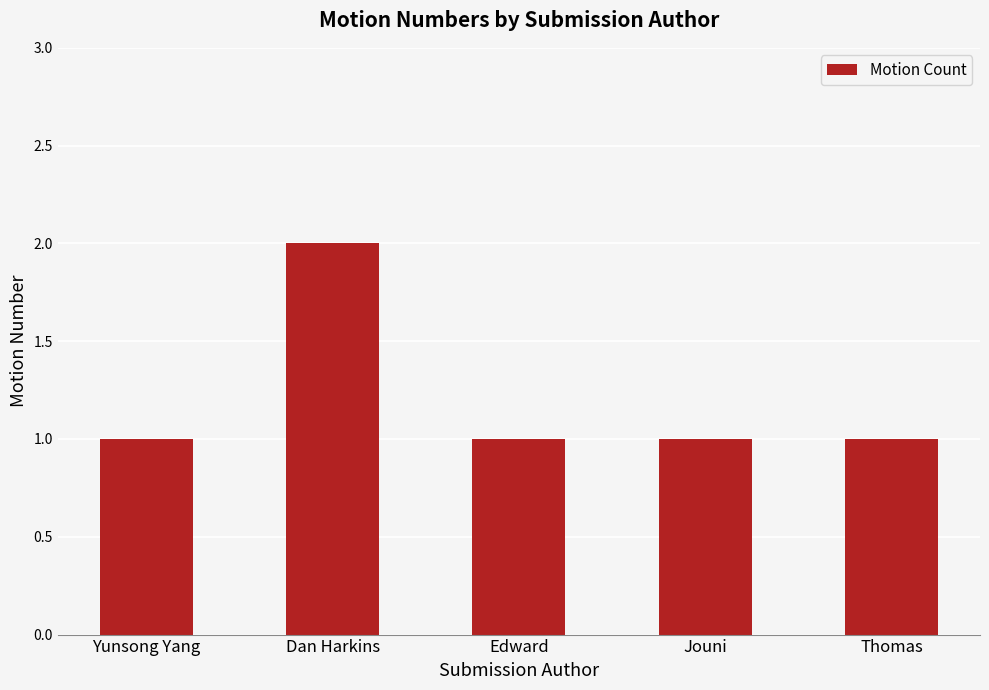

Reading left to right, extract all data points from this chart.

Yunsong Yang=1	Dan Harkins=2	Edward=1	Jouni=1	Thomas=1